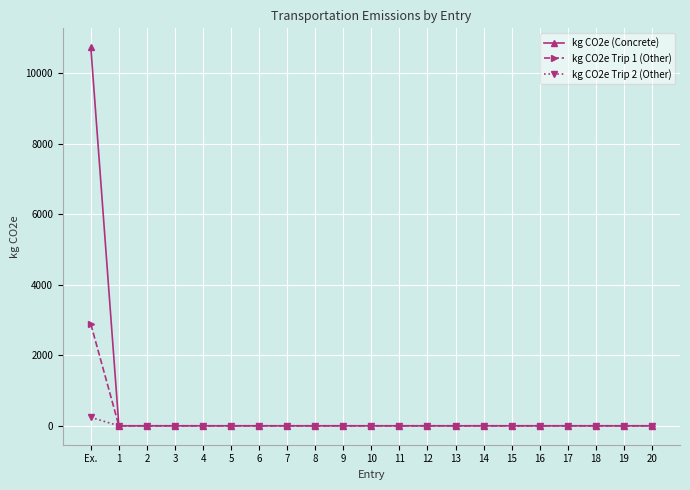

How many lines are shown in the chart?

3